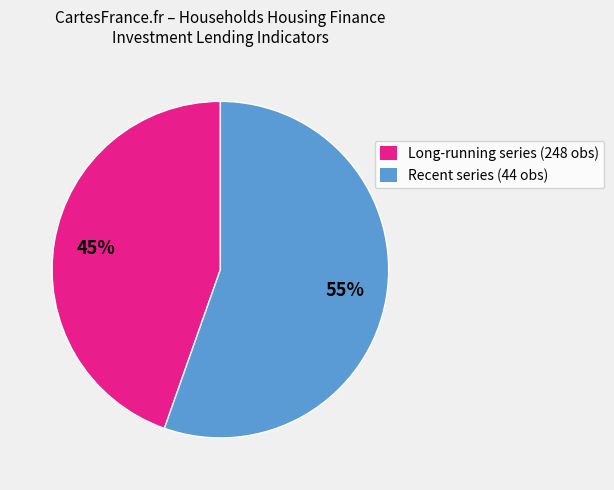

To the nearest percent, what is the average slice percentage?

50%